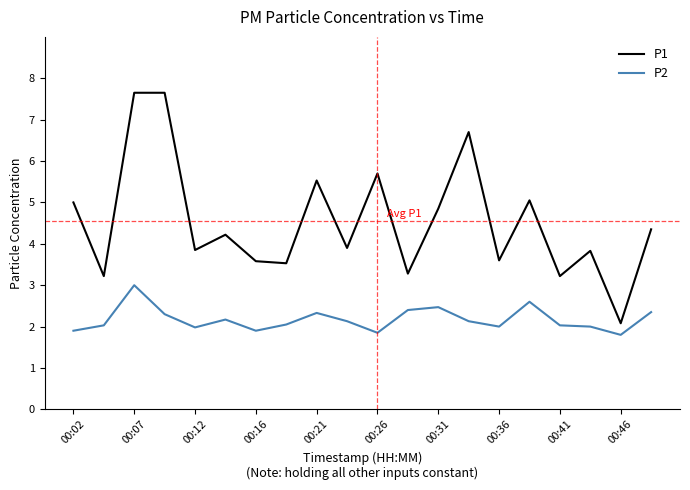

What is the difference between the maximum and minimum values in the P1 series?

5.6